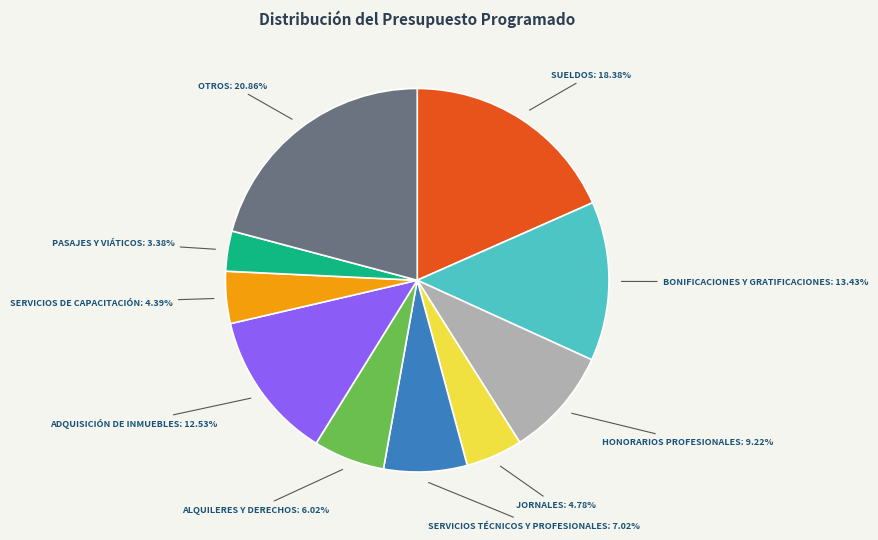

Does any single category account for the majority?

No